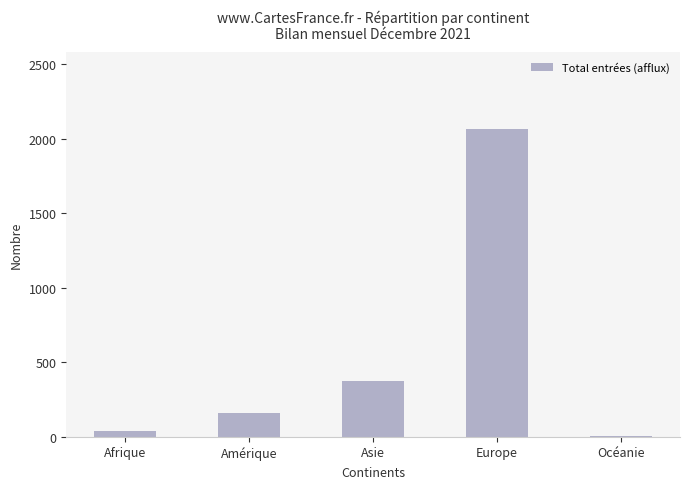

At which category does the chart reach its peak across all series?

Europe